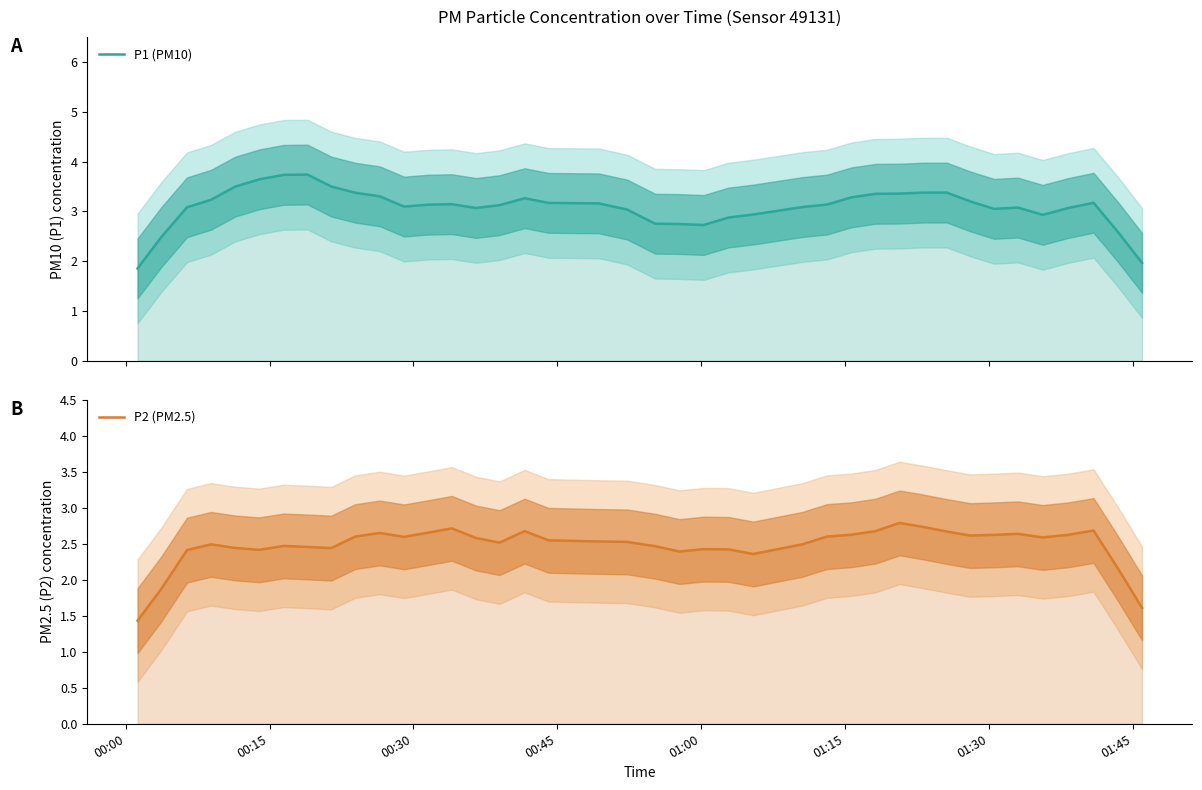

How many values in the P1 (PM10) series are below 3?

10